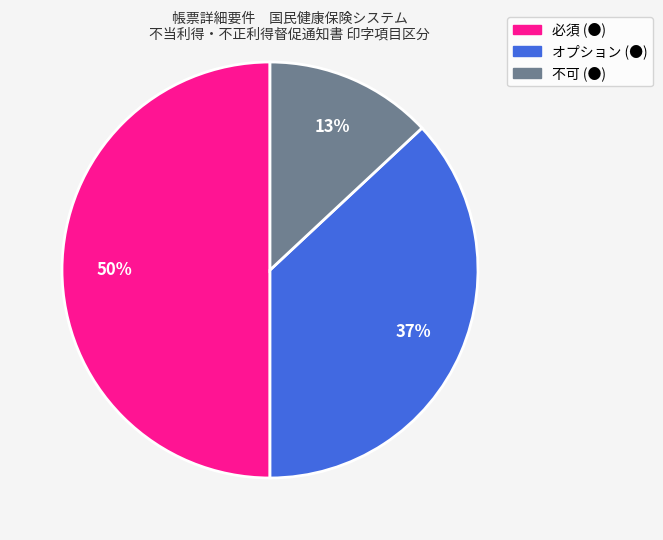

Is it true that 不可 (●) is 5% of the pie?

False